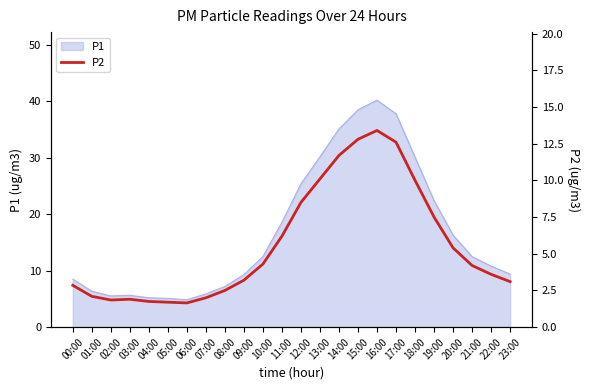

True or false: there are more than 0 points higher than both neighbors.

True